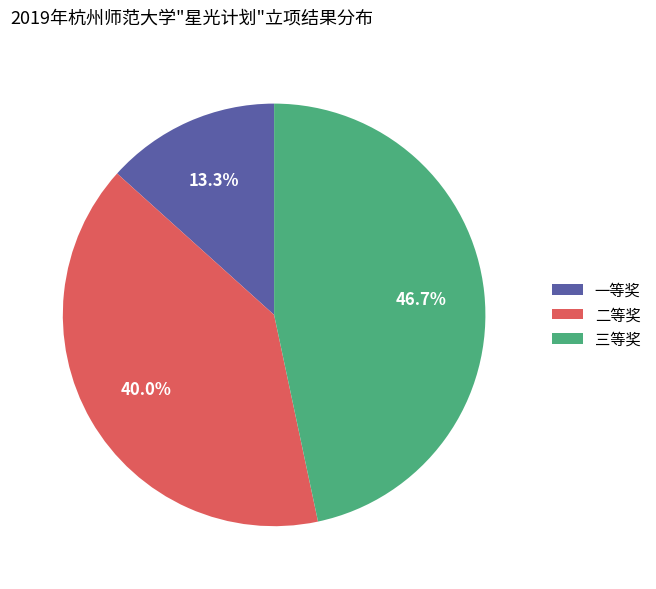

Combined, what portion of the pie is 三等奖 and 二等奖?

86.7%